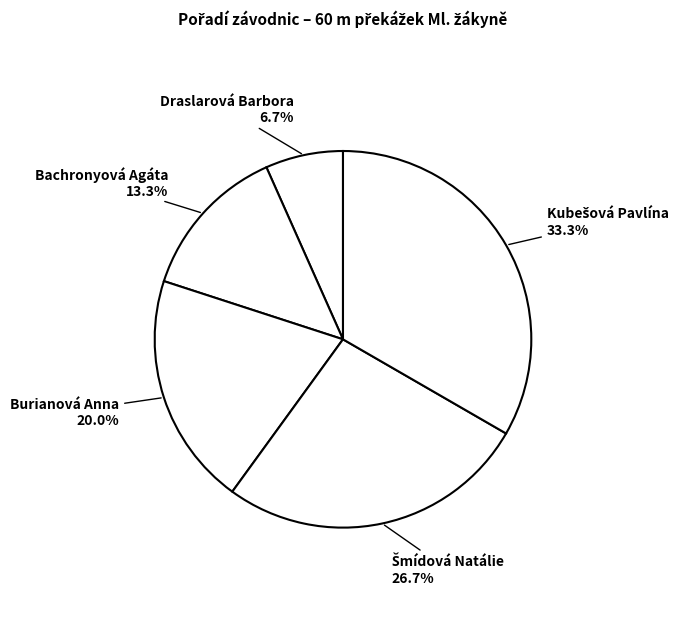

Which category has the smallest portion of the pie?

Draslarová Barbora